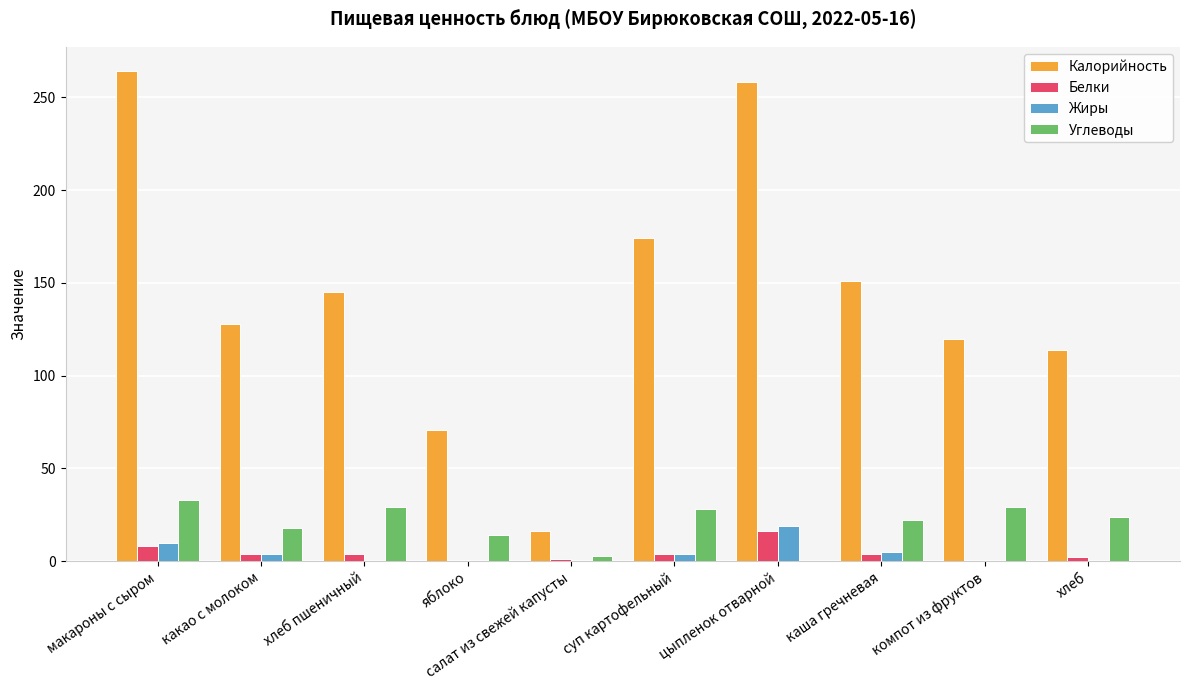

What is the maximum value shown in the chart?

264.0